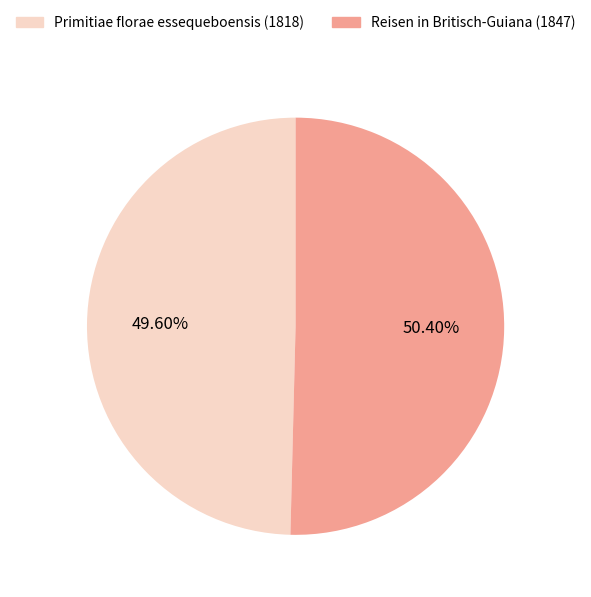

To the nearest percent, what is the difference between the Reisen in Britisch-Guiana (1847) and Primitiae florae essequeboensis (1818) slice percentages?

1%